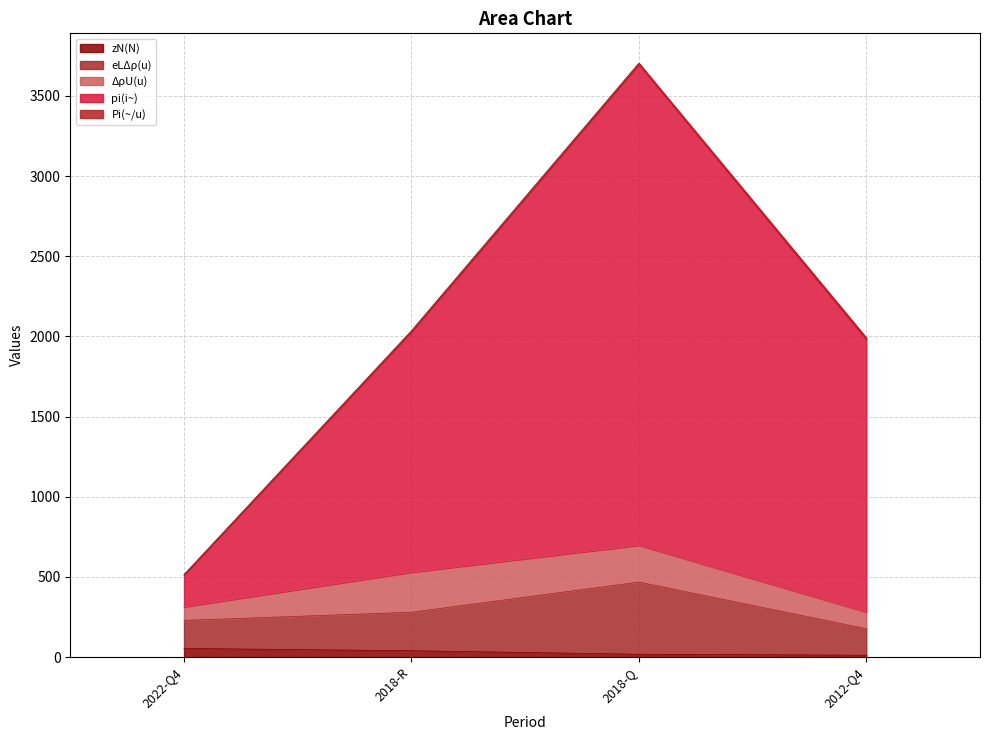

At which category is the sum across all series the highest?

2018-Q